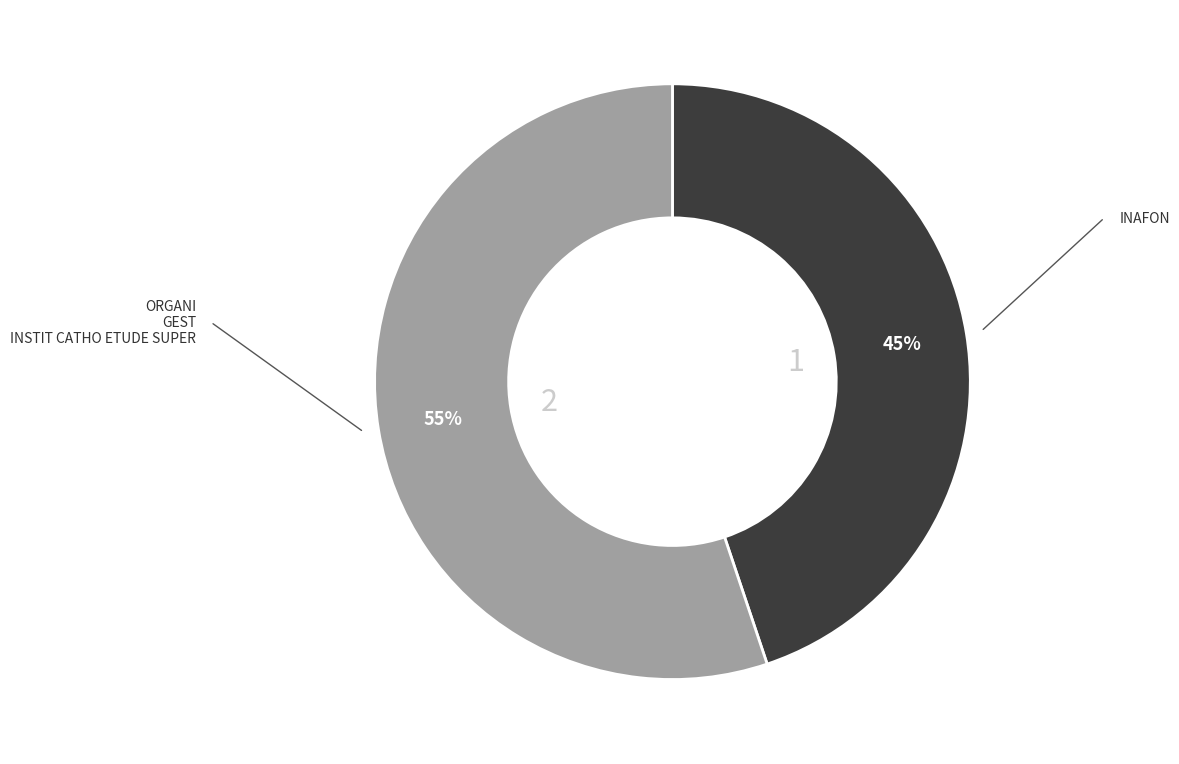

Does any single category account for the majority?

Yes